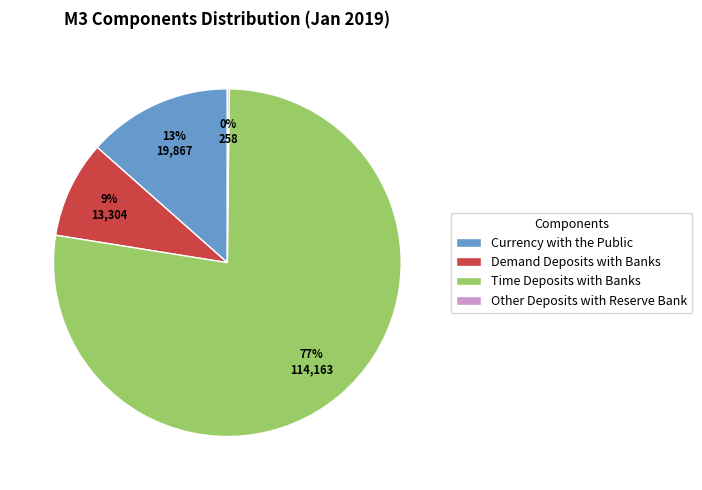

Which has a higher value, Time Deposits with Banks or Currency with the Public?

Time Deposits with Banks